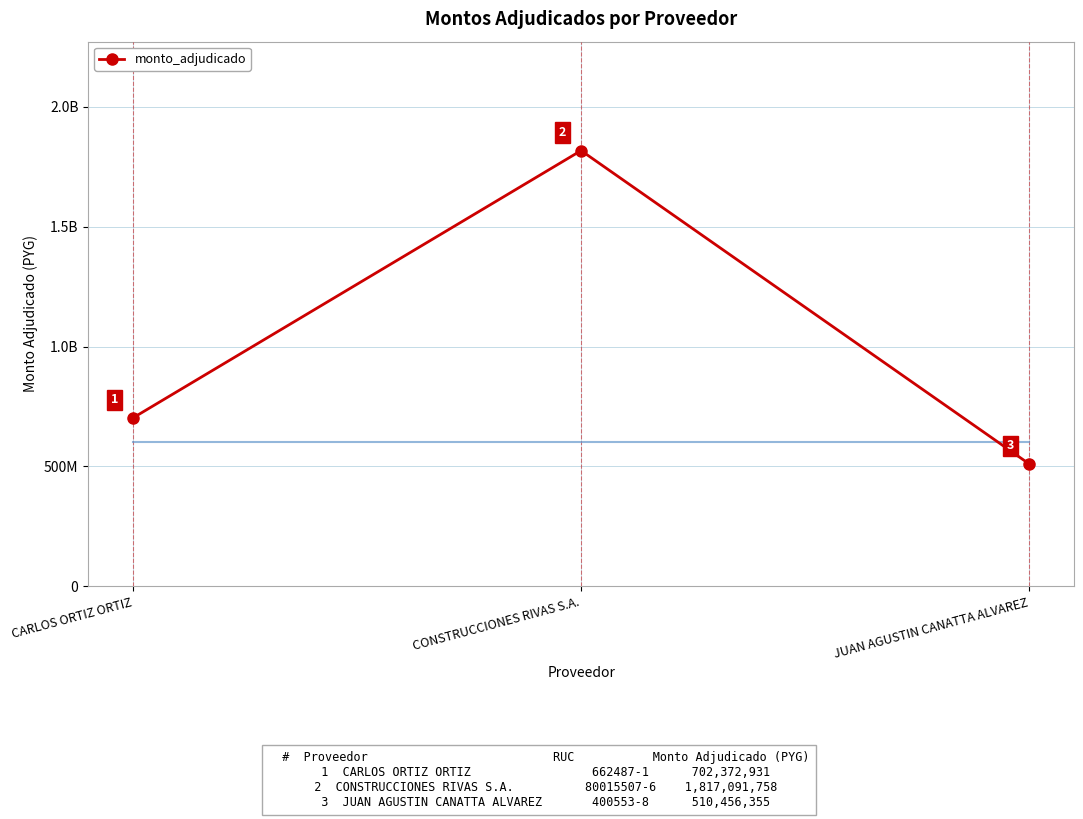

List the labels in order of value, smallest first.

JUAN AGUSTIN CANATTA ALVAREZ, CARLOS ORTIZ ORTIZ, CONSTRUCCIONES RIVAS S.A.